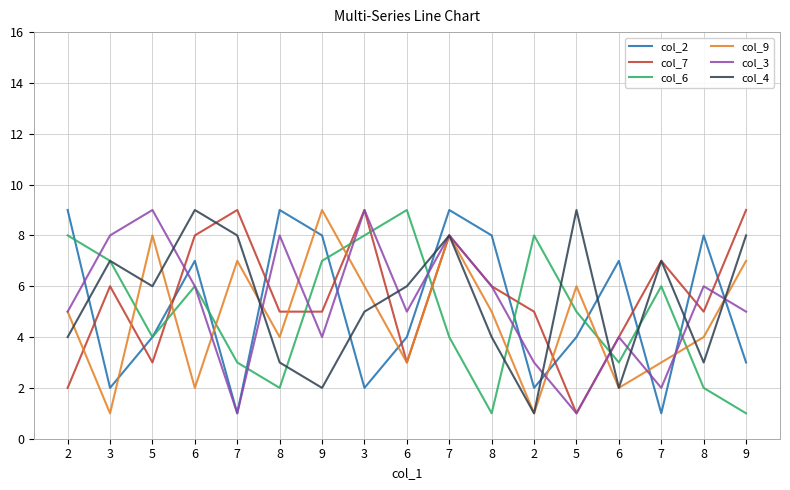

What is the label of the 6th point from the left?

8